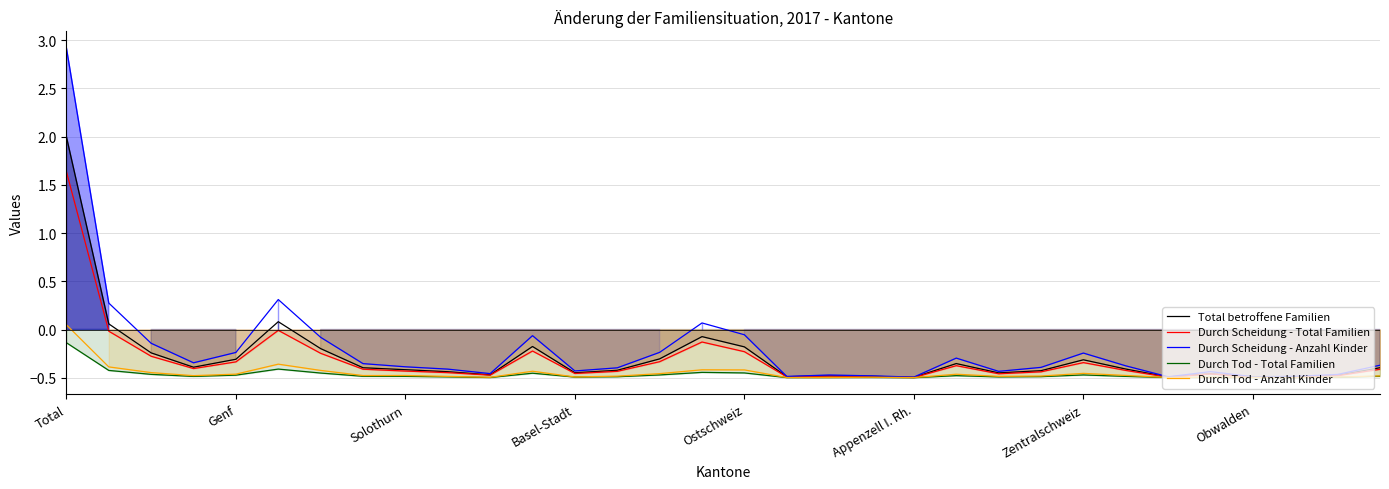

Does the chart display data point markers on the line(s)?

No